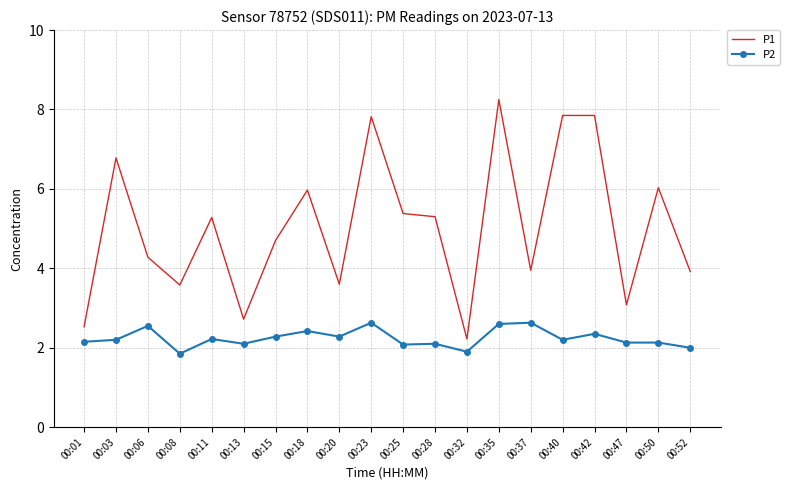

How many distinct data groups are displayed?

2